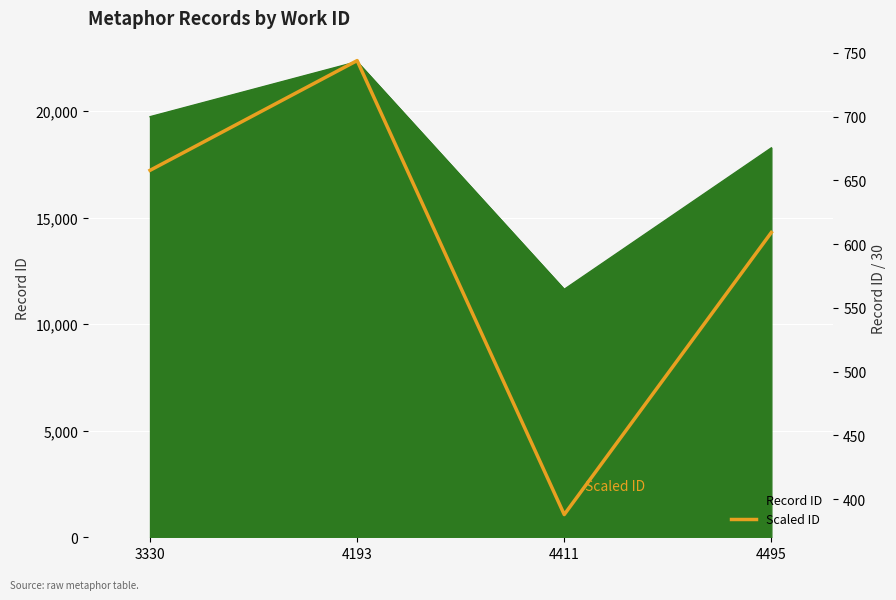

What is the ratio of the value at 4193 to the value at 4411?

1.9